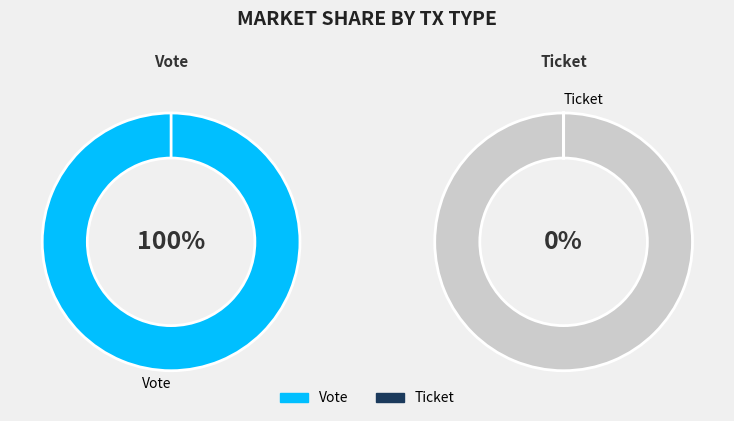

To the nearest percent, what percentage of the pie is Vote (io_index=1)?

100%